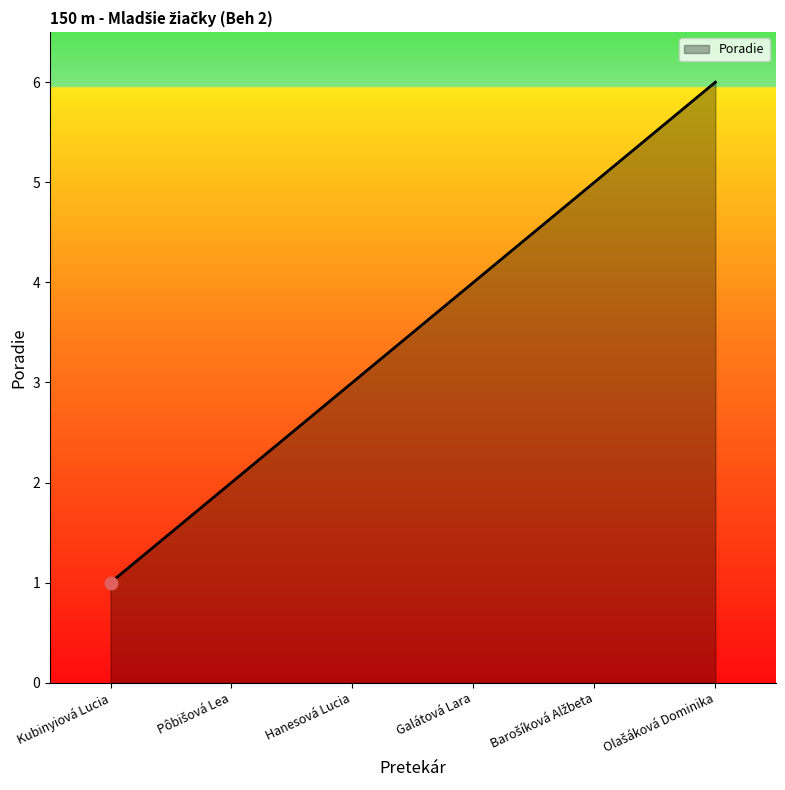

True or false: there are more than 0 points higher than both neighbors.

False